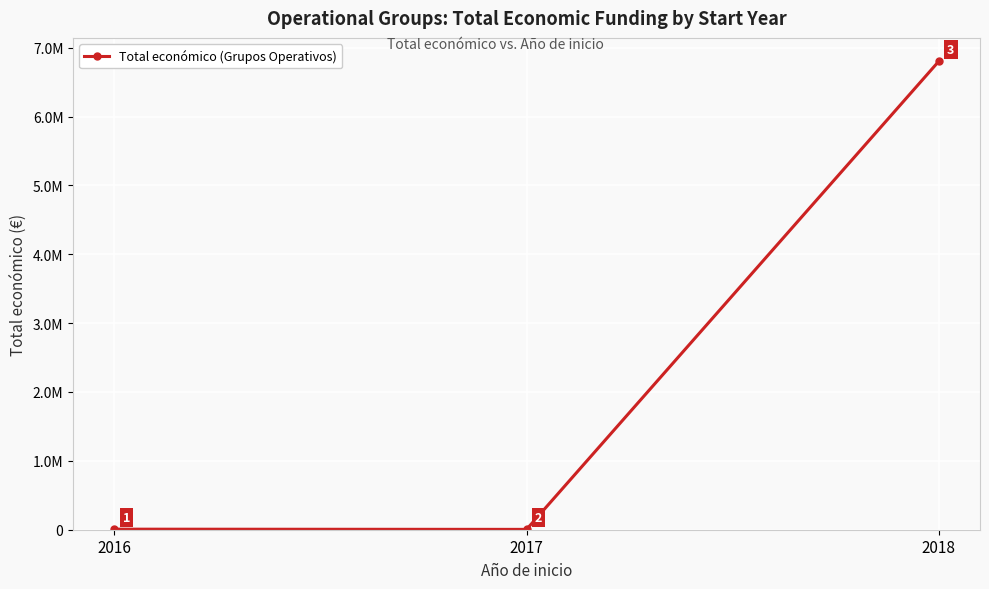

What is the sum of the values at 2016 and 2018?

6809766